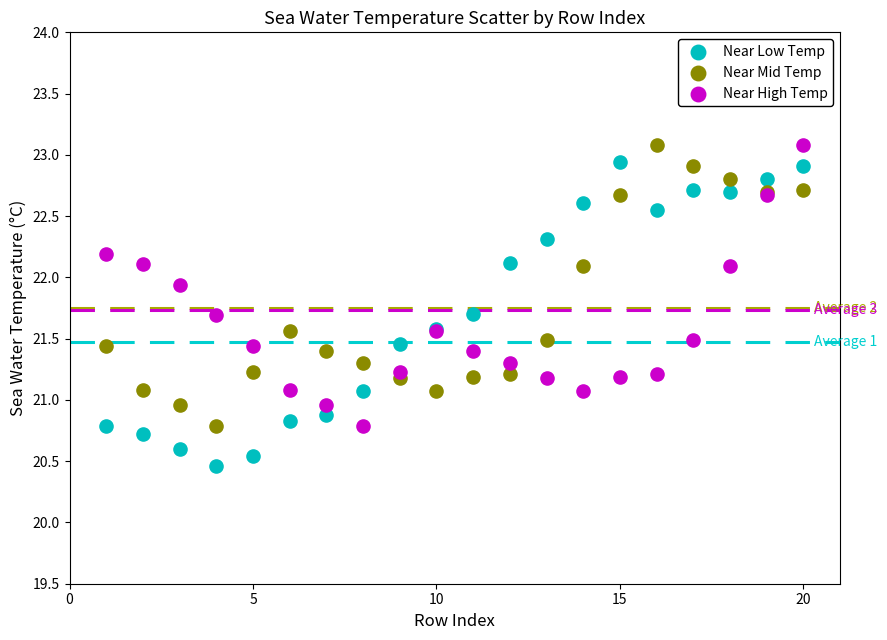

What is the X range (max minus min) for the scatter plot?

19.0